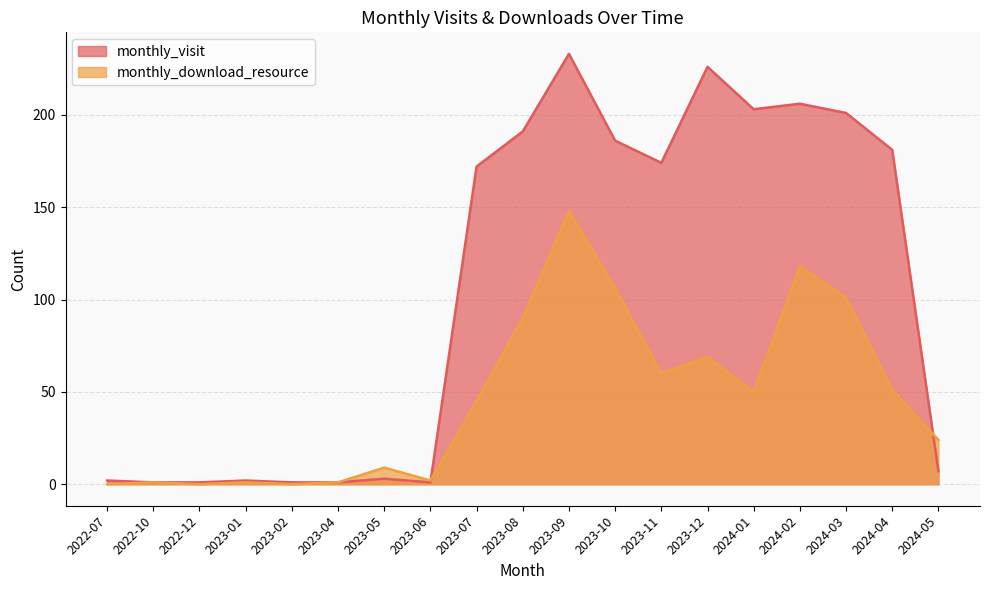

How many intersections are there between monthly_download_resource and monthly_visit?

2